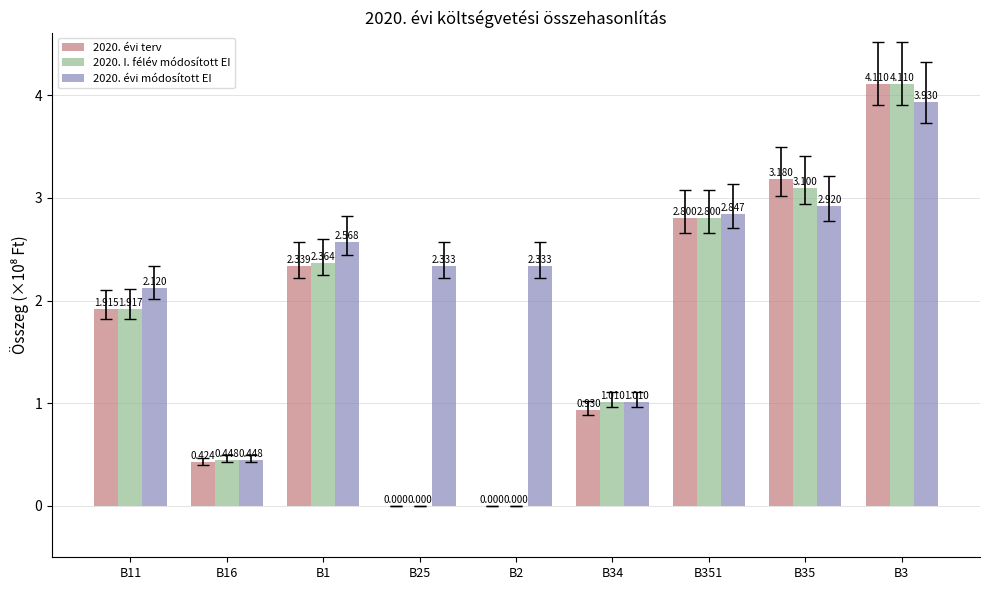

Does the chart contain stacked bars?

No